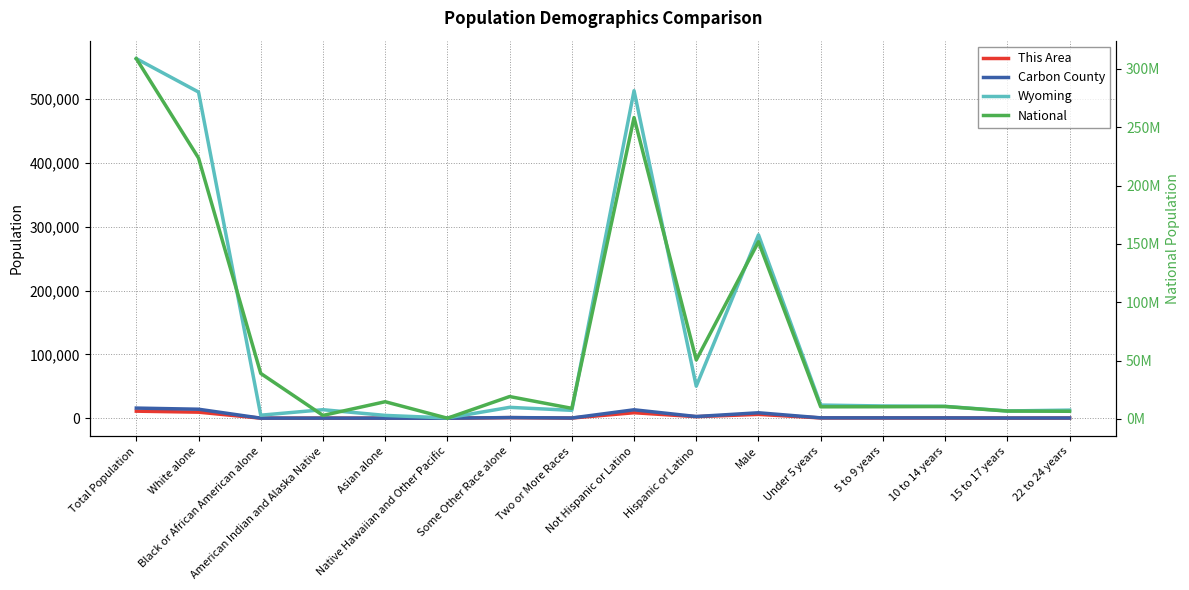

True or false: This Area and National intersect in this chart.

False